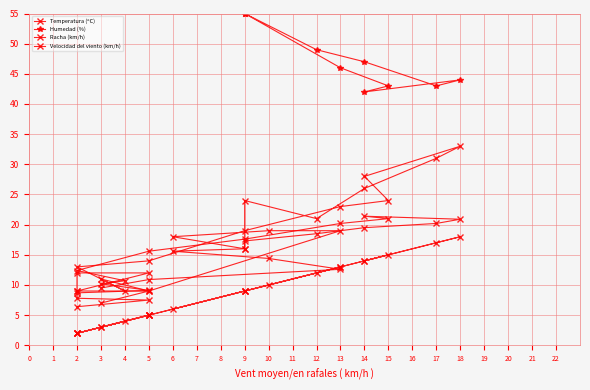

After their last crossing, which series has the higher values: Velocidad del viento (km/h) or Temperatura (ºC)?

Temperatura (ºC)